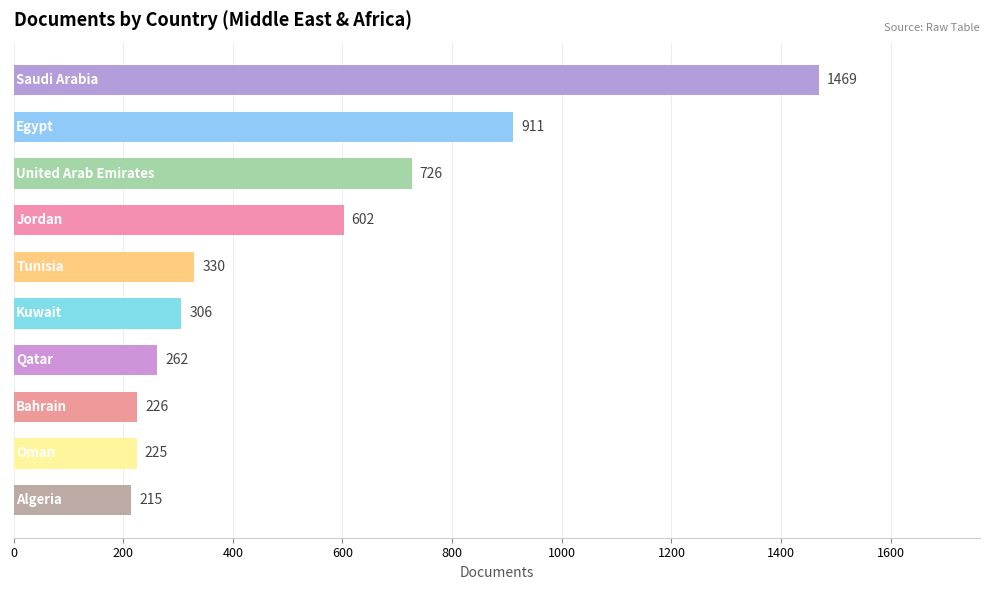

What is the value of the 4th bar from the top?

602